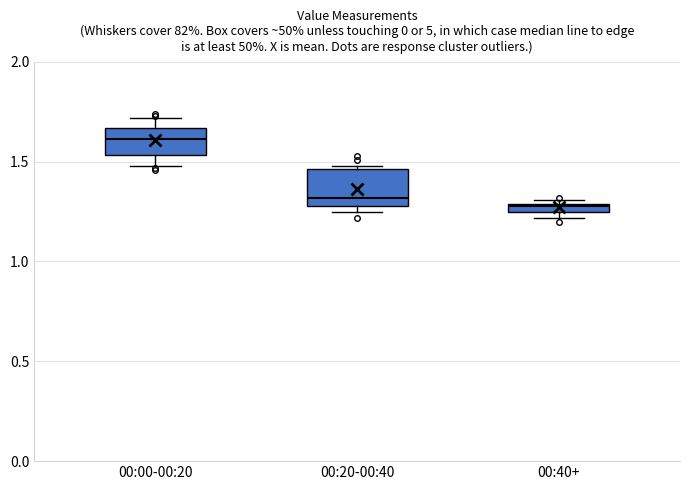

Comparing the boxes themselves (not the whiskers), which one is the tallest?

00:20-00:40